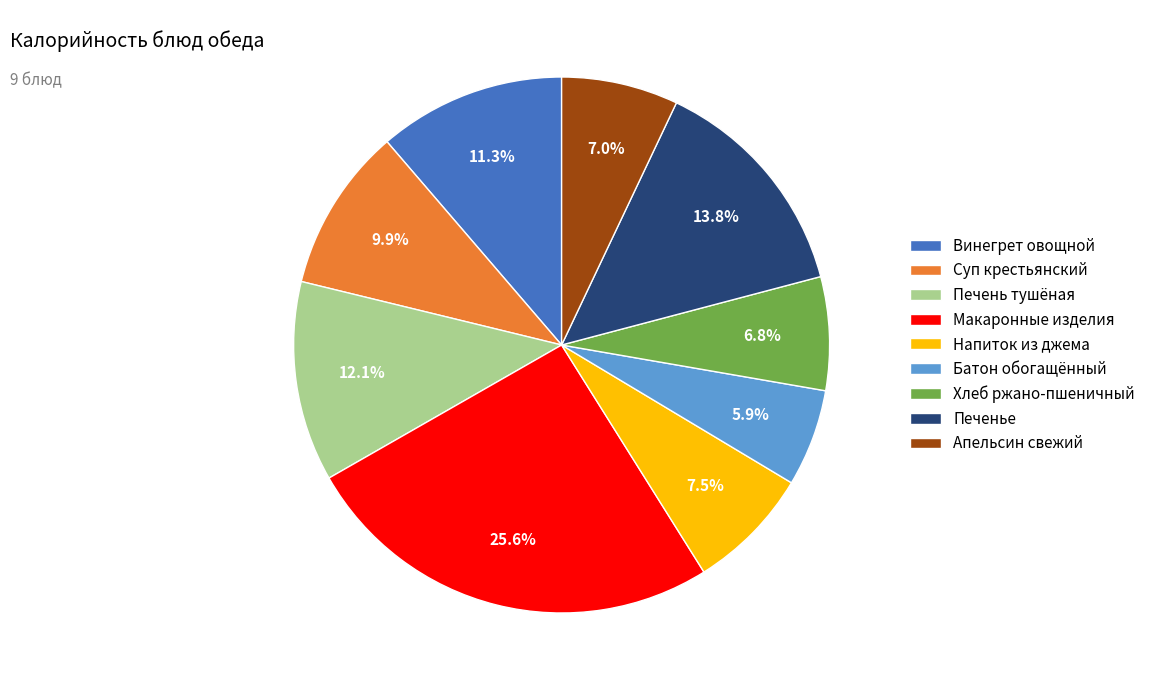

Which category has the biggest portion of the pie?

Макаронные изделия